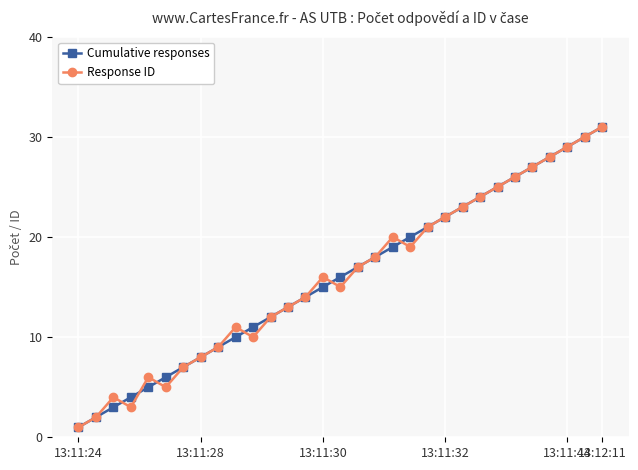

What is the maximum value shown in the chart?

31